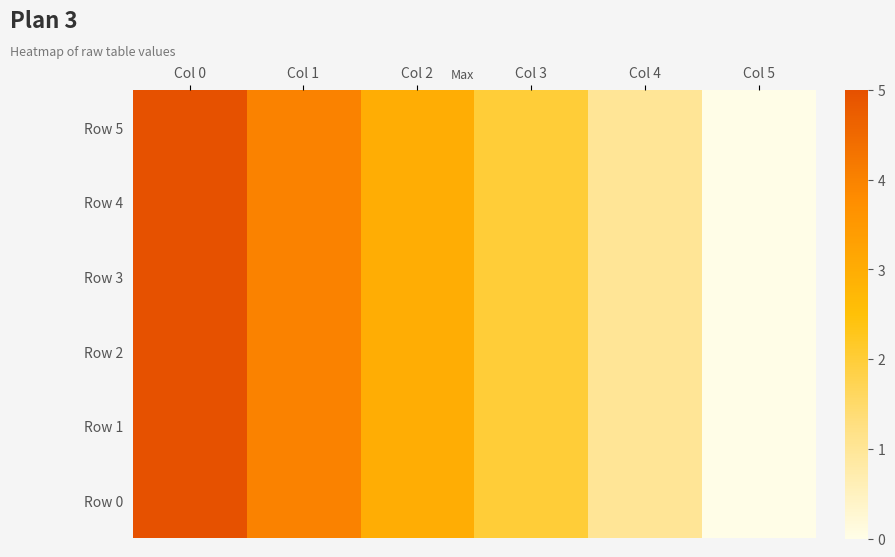

Between Col 5 and Col 1, which is larger?

Col 1